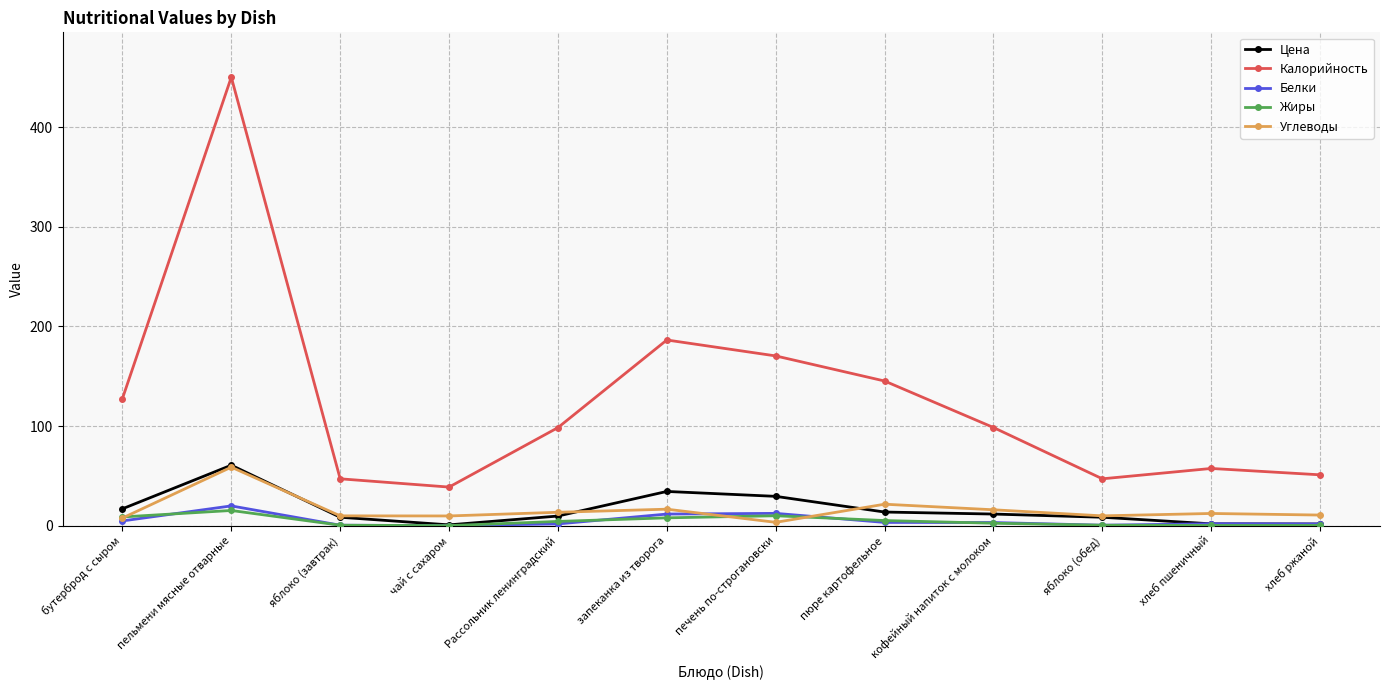

What is the label of the 10th point from the right?

яблоко (завтрак)